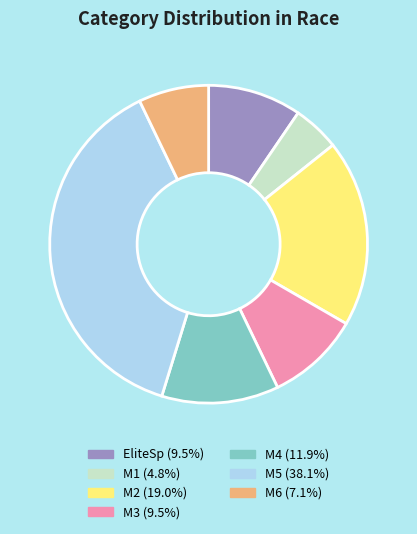

Does any single category account for the majority?

No